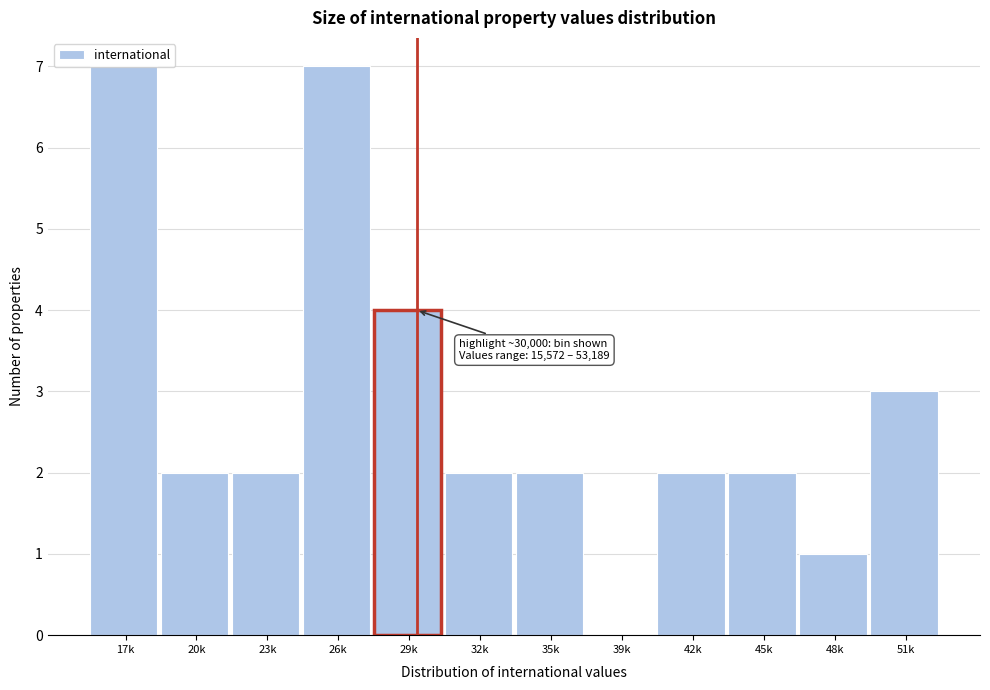

What is the maximum value shown in the chart?

7